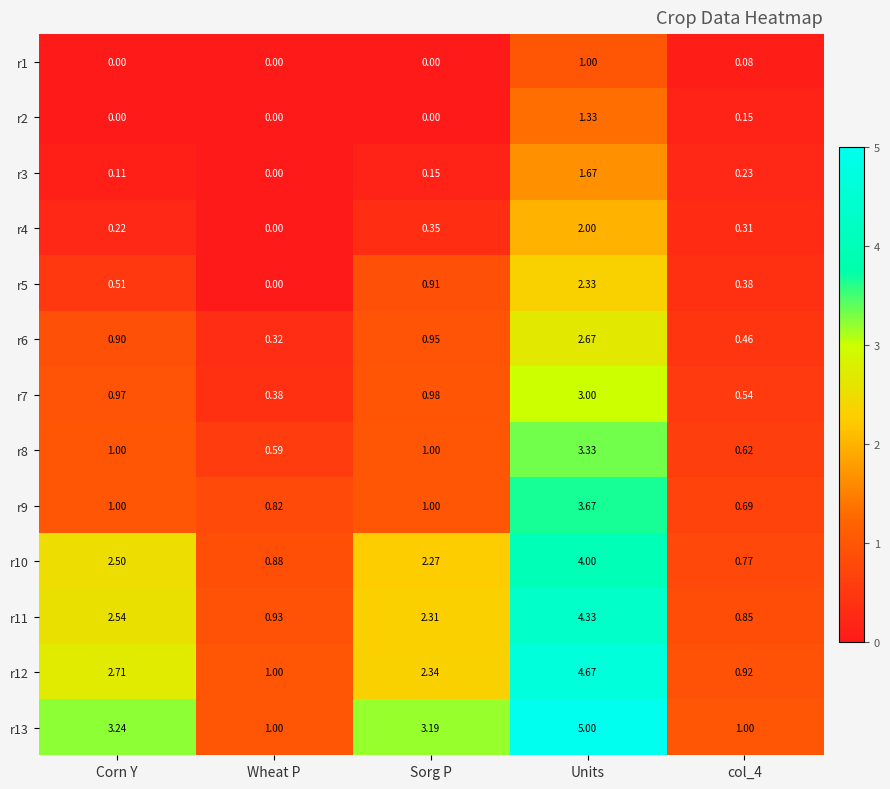

At which category is the sum across all series the highest?

Units